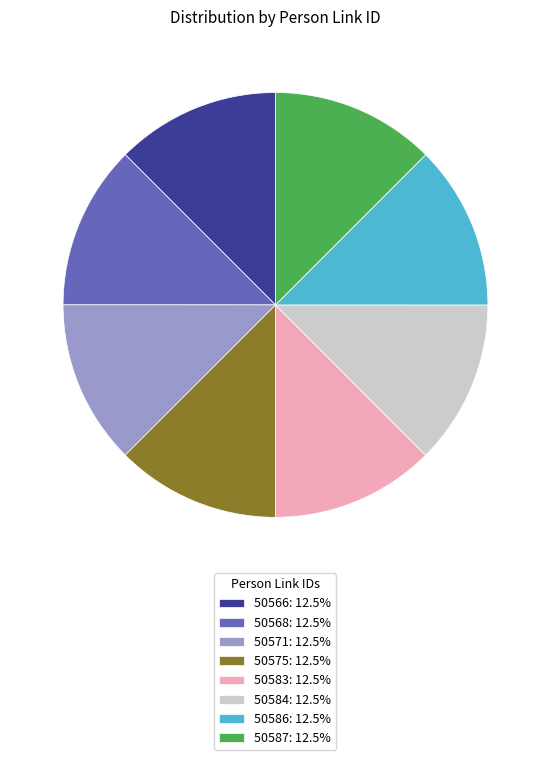

Approximately how many times larger is the value at 50575: 12.5% compared to 50566: 12.5%?

1.0